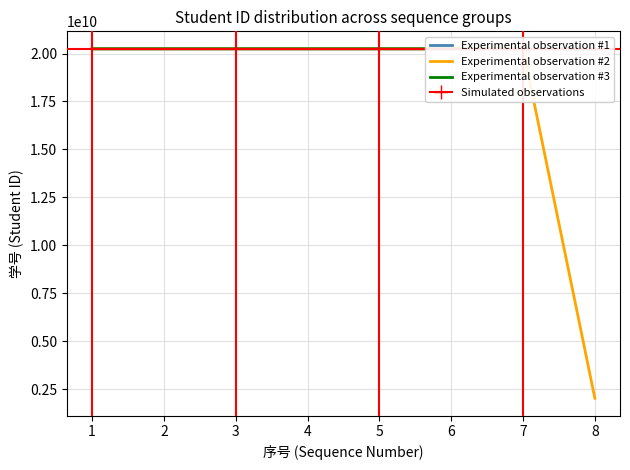

How many times do Experimental observation #1 and Experimental observation #3 cross each other?

3